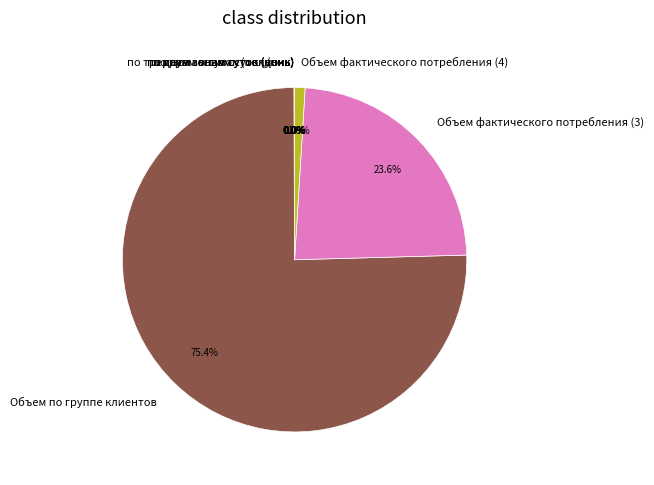

To the nearest percent, what is the difference between the largest and smallest slice percentages?

75%